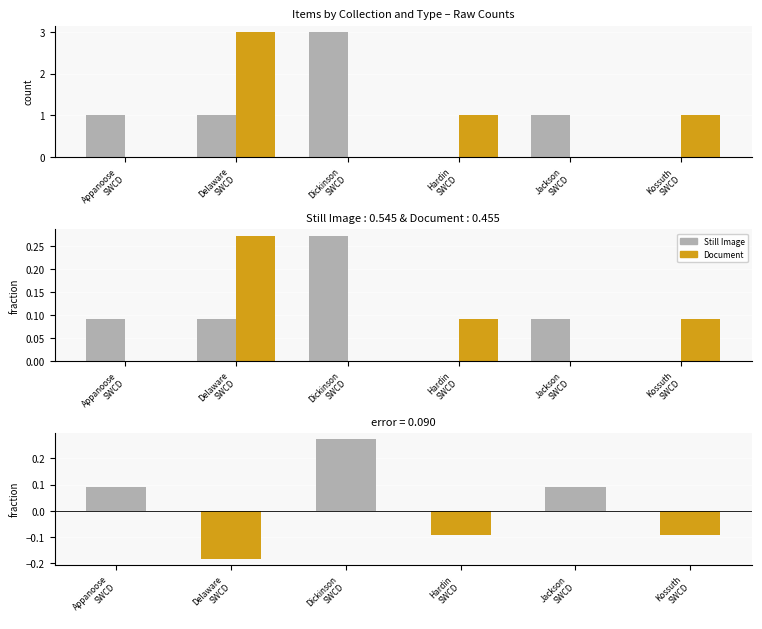

What is the minimum value shown in the chart?

-0.2